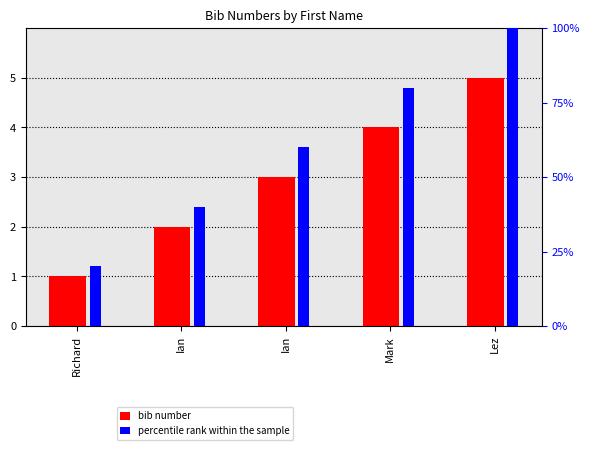

Where does the percentile rank within the sample series first go above 60?

Mark